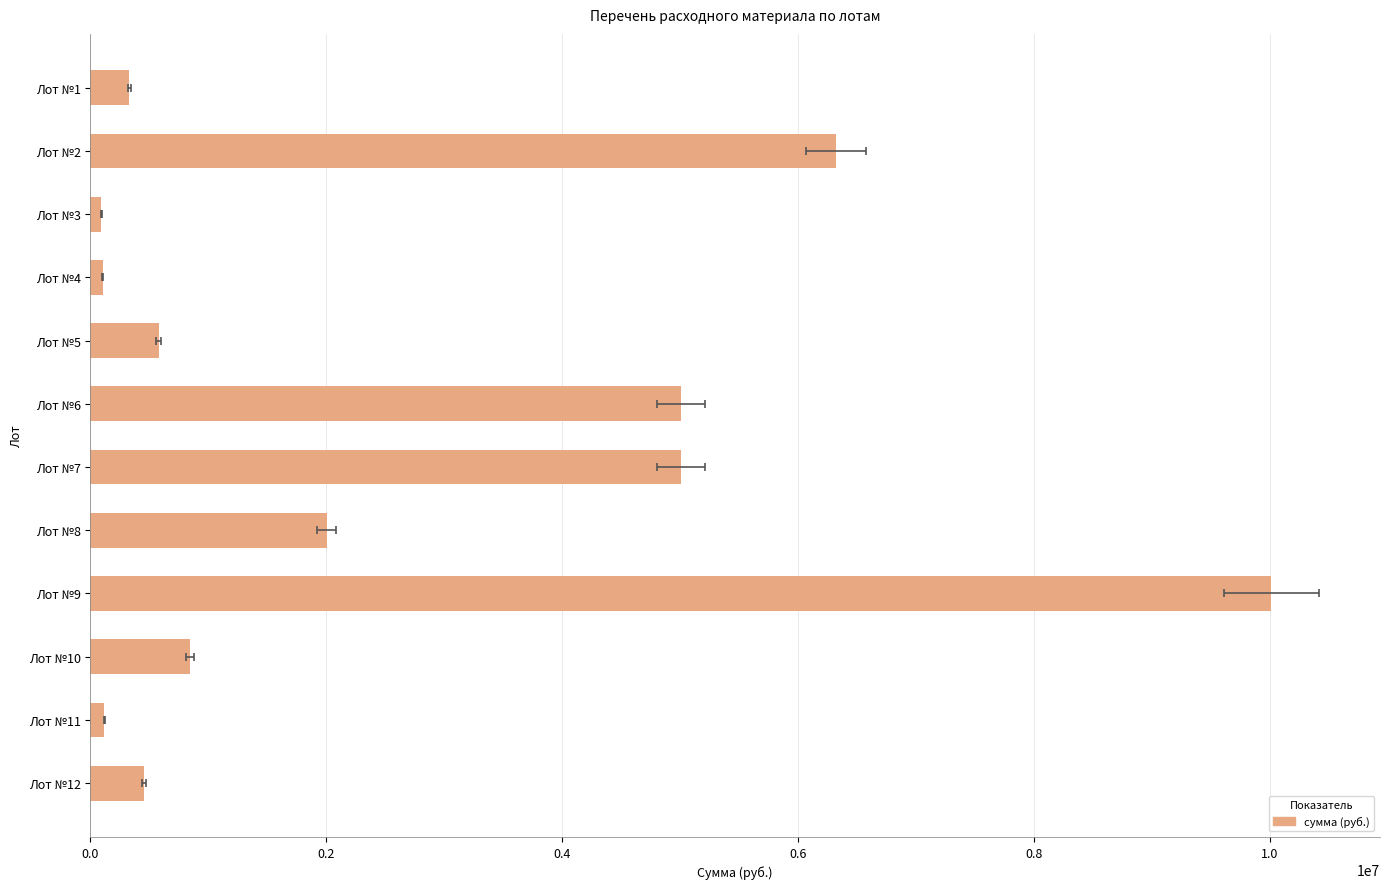

Count the number of values greater than 843440.

5